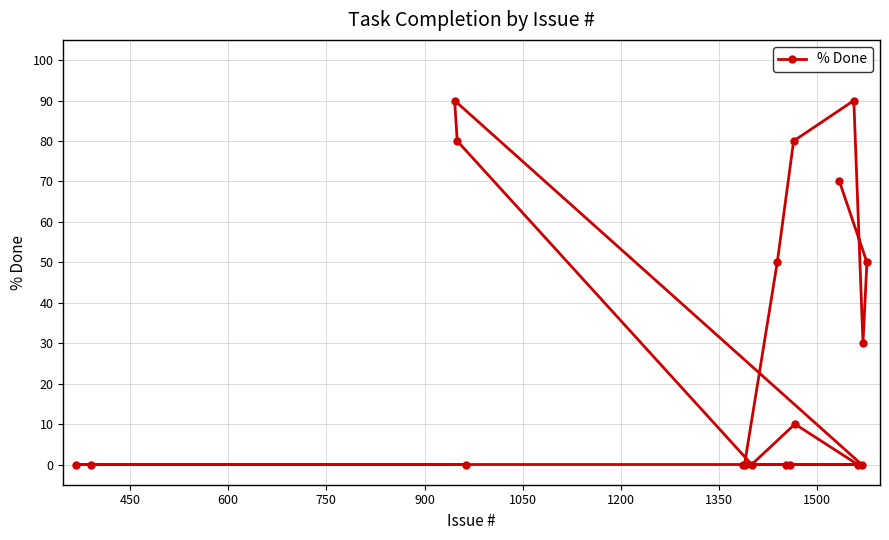

What is the difference between the maximum and minimum values?

90